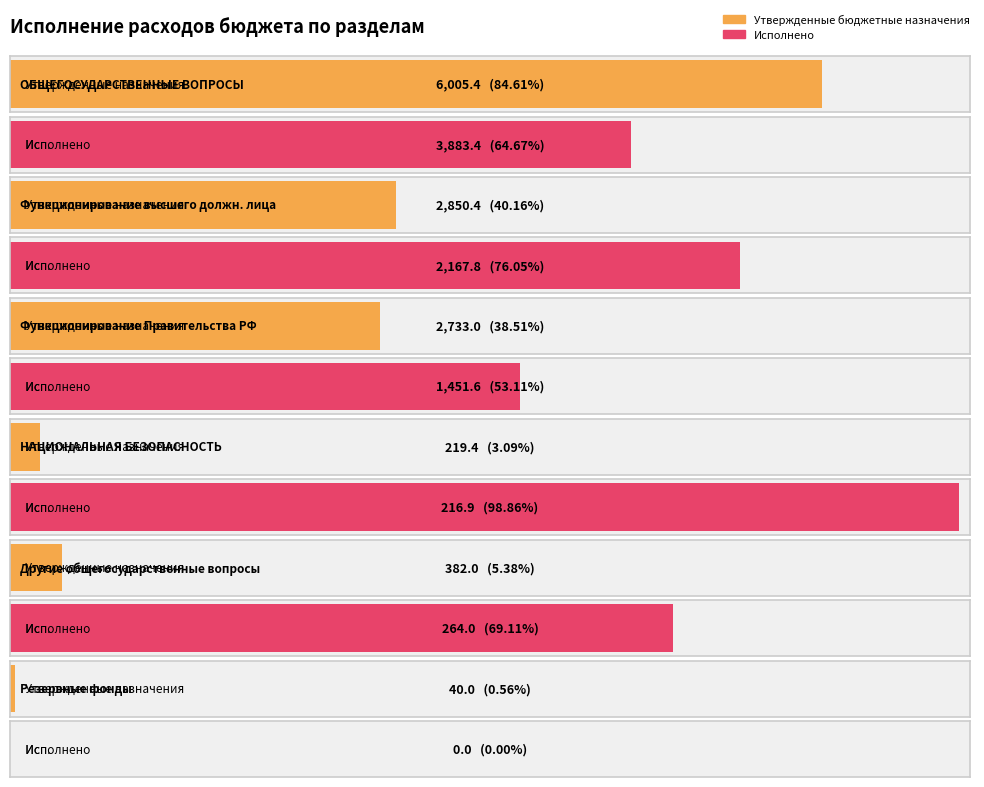

At which label does Утвержденные бюджетные назначения reach its minimum?

Резервные фонды